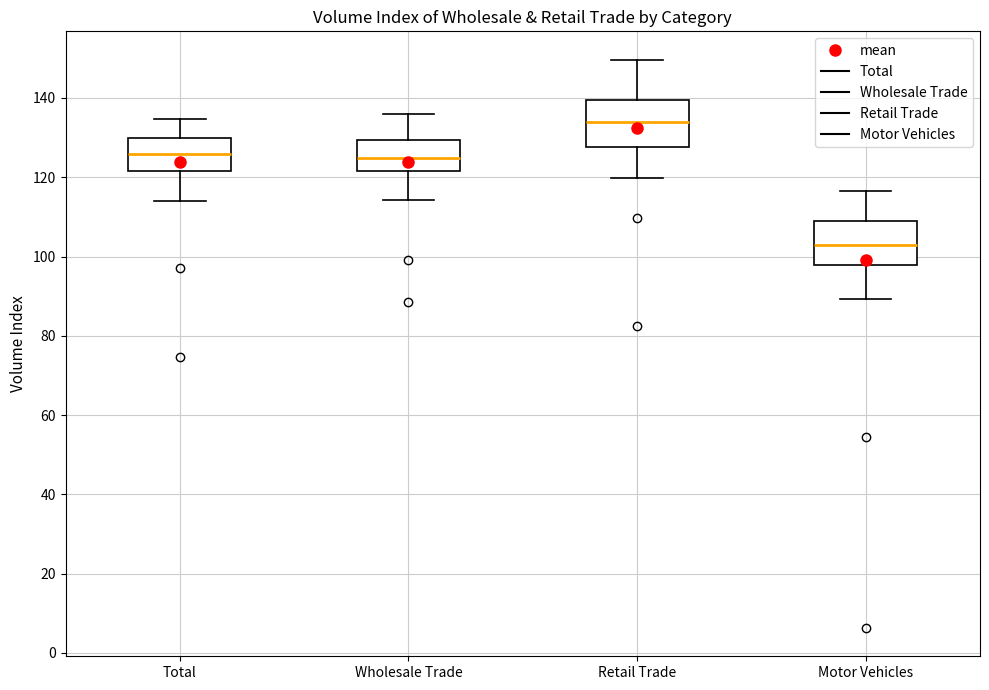

Reading left to right, read every box against the y-axis: the position of its median line, the range the box covers, and the ends of its whiskers. The values are not printed on the chart, so give them approximately, as read against the axis.

Total: median 126, box 122 to 130, whiskers 114 to 134
Wholesale Trade: median 124, box 122 to 130, whiskers 114 to 136
Retail Trade: median 134, box 128 to 140, whiskers 120 to 150
Motor Vehicles: median 102, box 98 to 108, whiskers 90 to 116